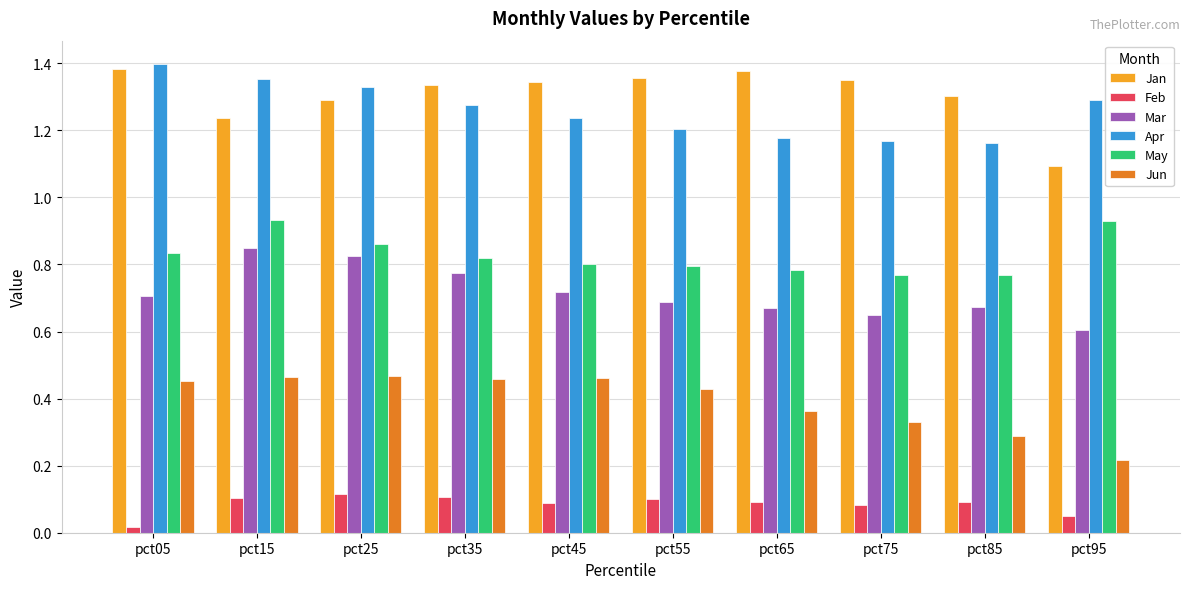

Count the Feb values in the range 0 to 1.

10